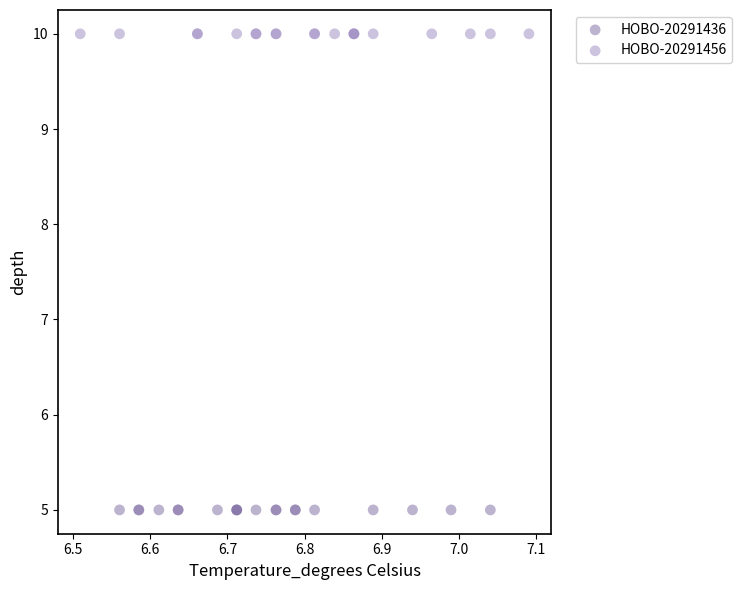

Which series reaches the minimum Y coordinate?

HOBO-20291436